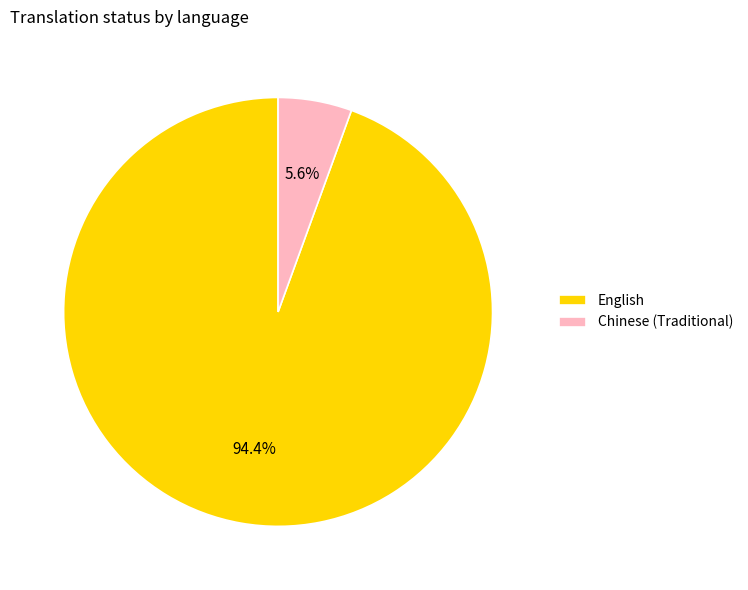

What percentage do English and Chinese (Traditional) together represent?

100.0%